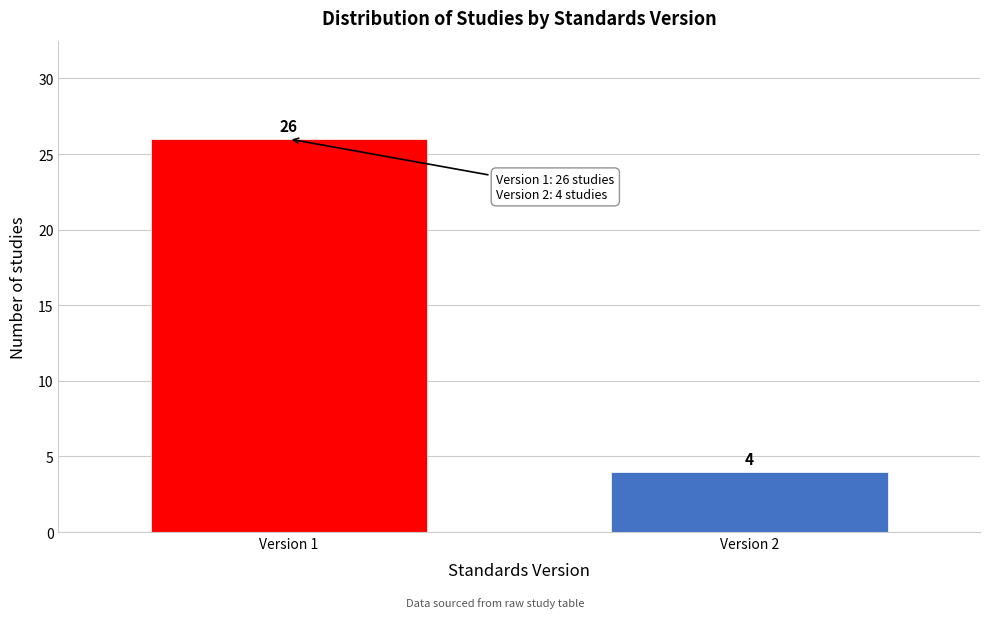

Reading left to right, extract all data points from this chart.

Version 1=26	Version 2=4